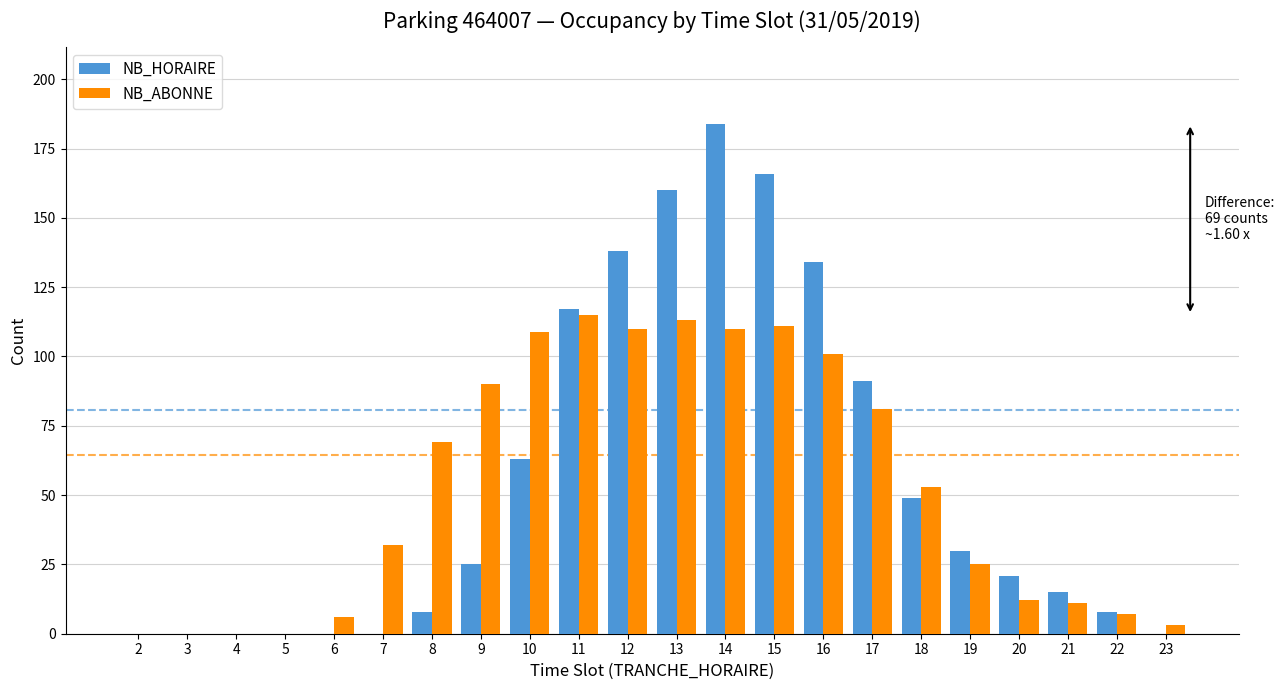

Reading left to right, transcribe all the data shown in this chart.

NB_HORAIRE: 2=0	3=0	4=0	5=0	6=0	7=0	8=8	9=25	10=63	11=117	12=138	13=160	14=184	15=166	16=134	17=91	18=49	19=30	20=21	21=15	22=8	23=0
NB_ABONNE: 2=0	3=0	4=0	5=0	6=6	7=32	8=69	9=90	10=109	11=115	12=110	13=113	14=110	15=111	16=101	17=81	18=53	19=25	20=12	21=11	22=7	23=3